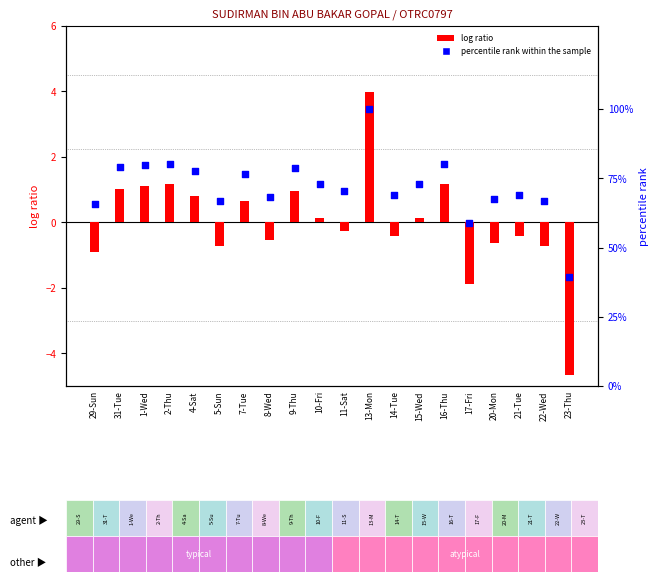

Which series reaches the minimum Y coordinate?

log ratio